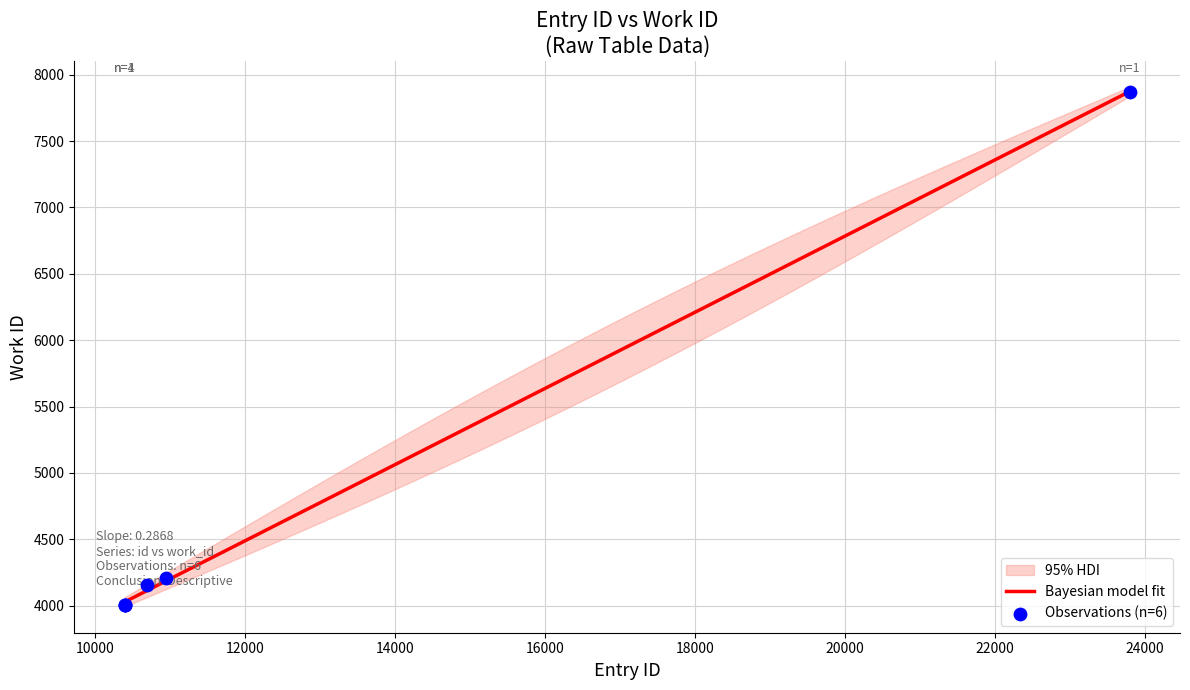

What is the maximum value for Bayesian model fit?

7873.9